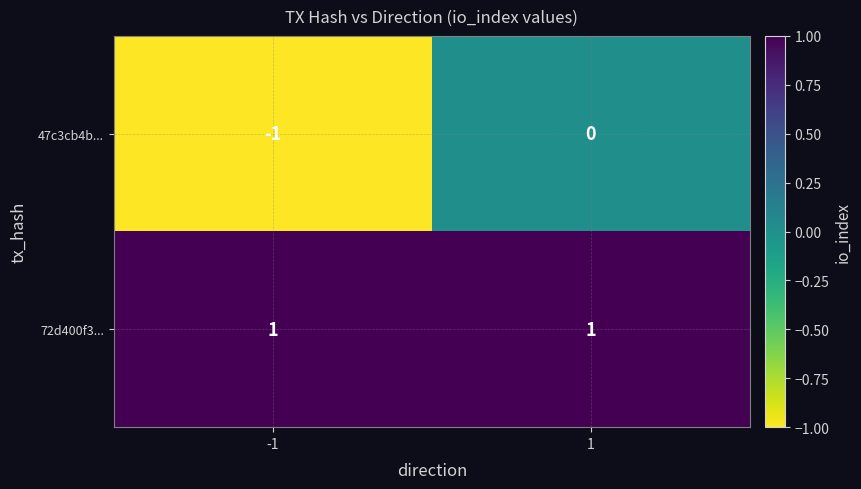

Which label corresponds to the smallest value in the chart?

-1